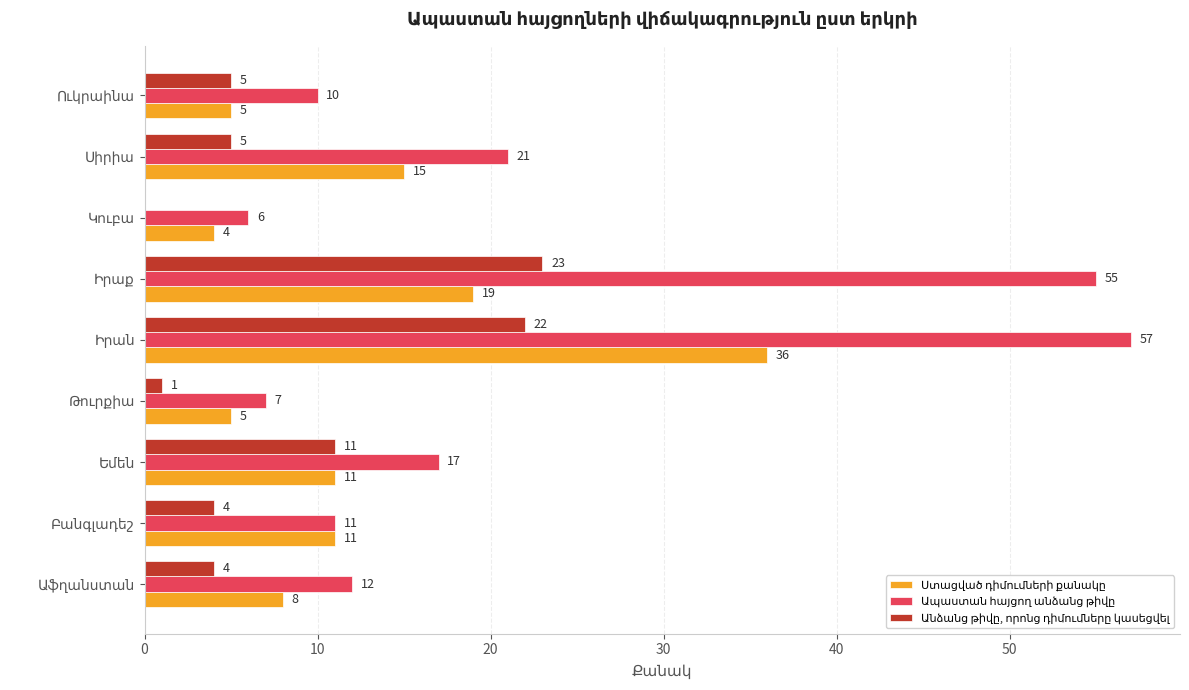

Is it true that Ստացված դիմումների քանակը equals 6 at Կուբա?

False